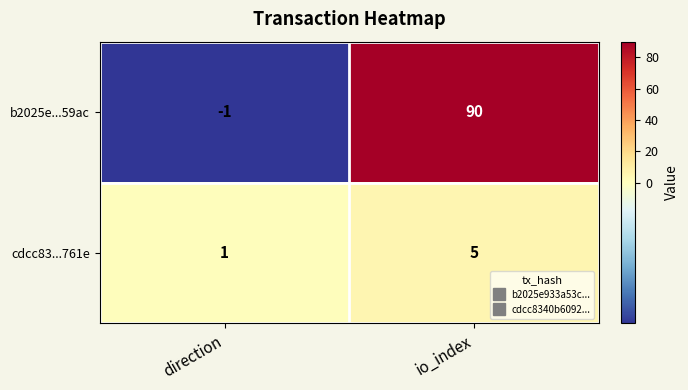

What value does the cdcc83...761e series have at io_index?

5